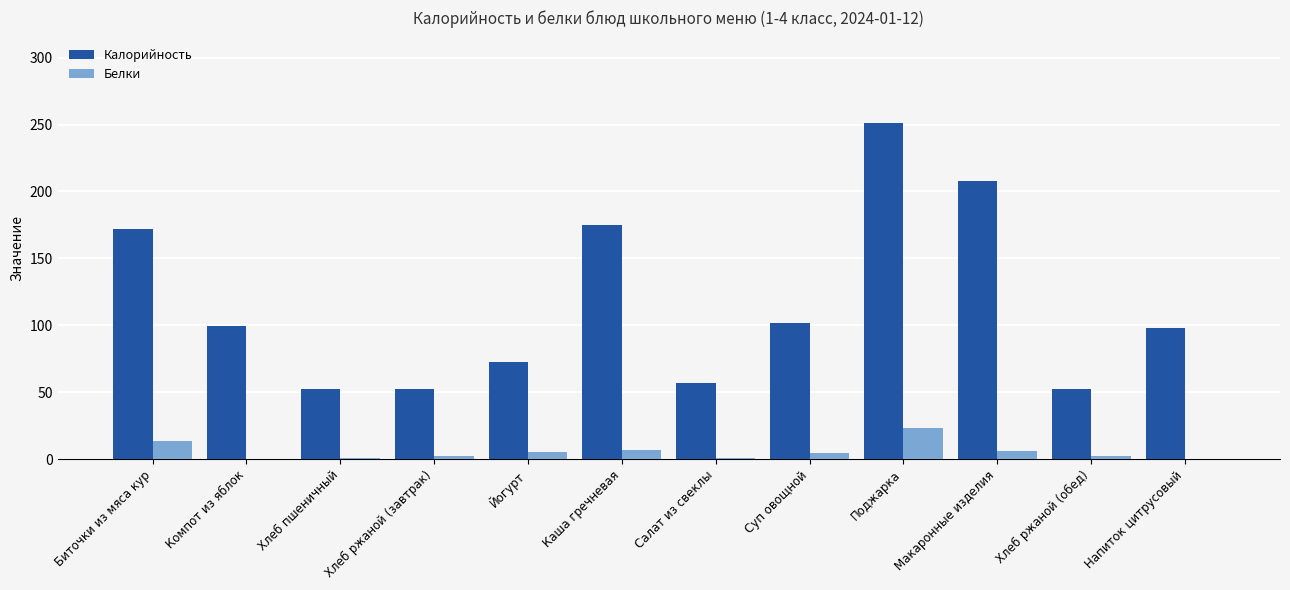

The Белки series shows 22.8 at Поджарка. True or false?

True